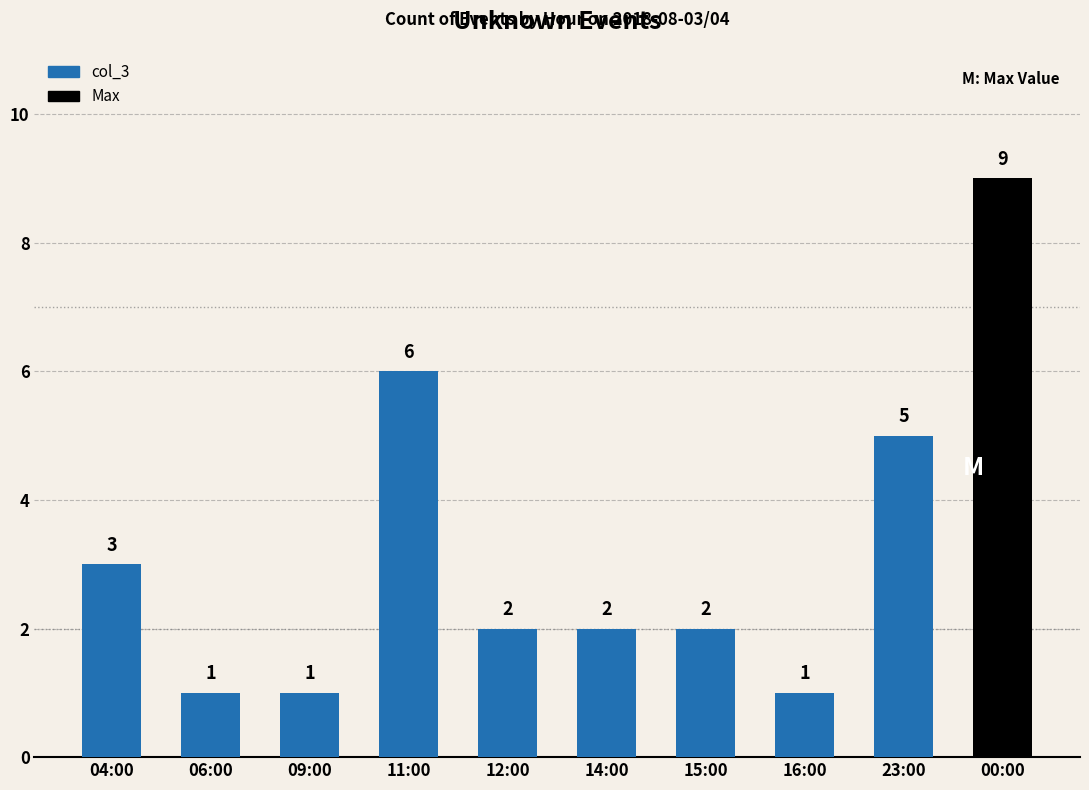

How many values are between 1 and 5?

8